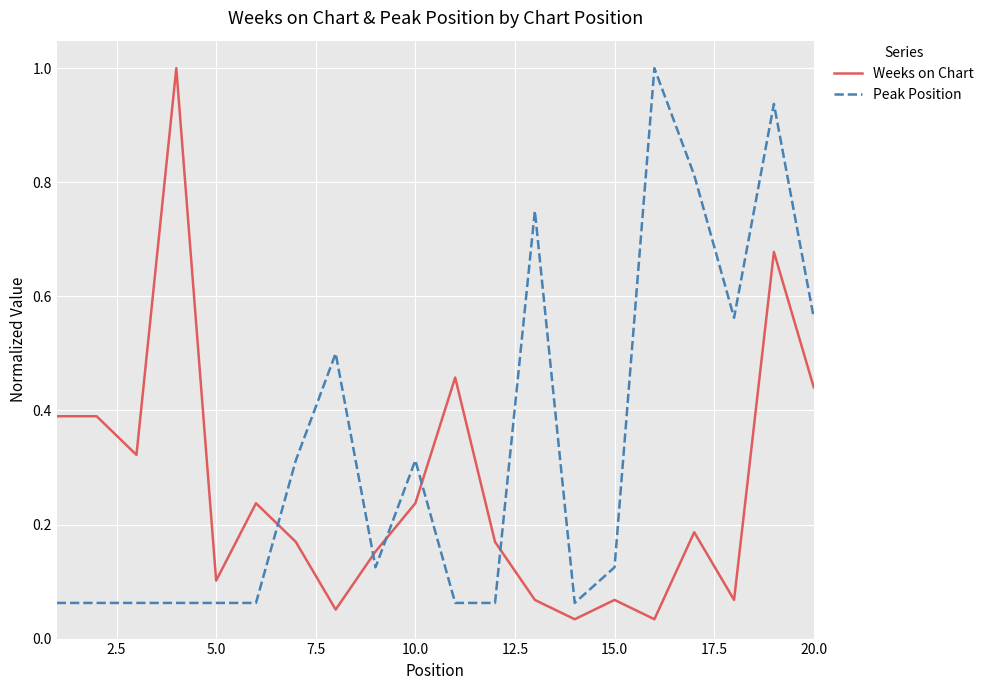

What is the maximum value for Peak Position?

1.0